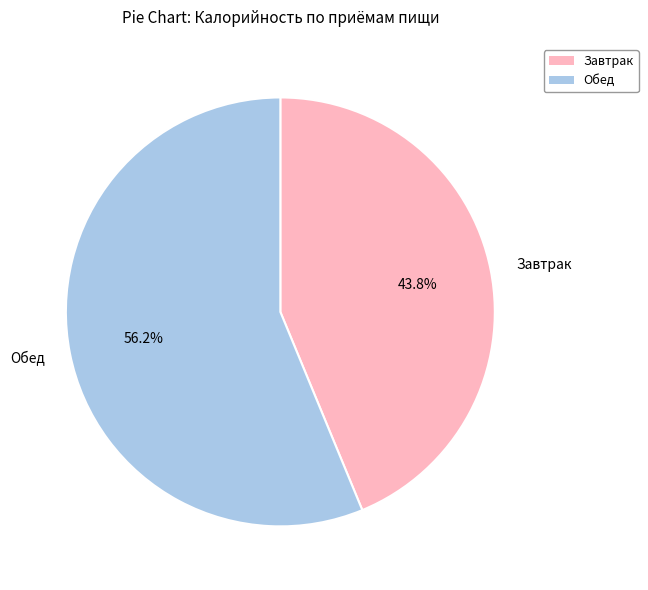

Between Обед and Завтрак, which is larger?

Обед